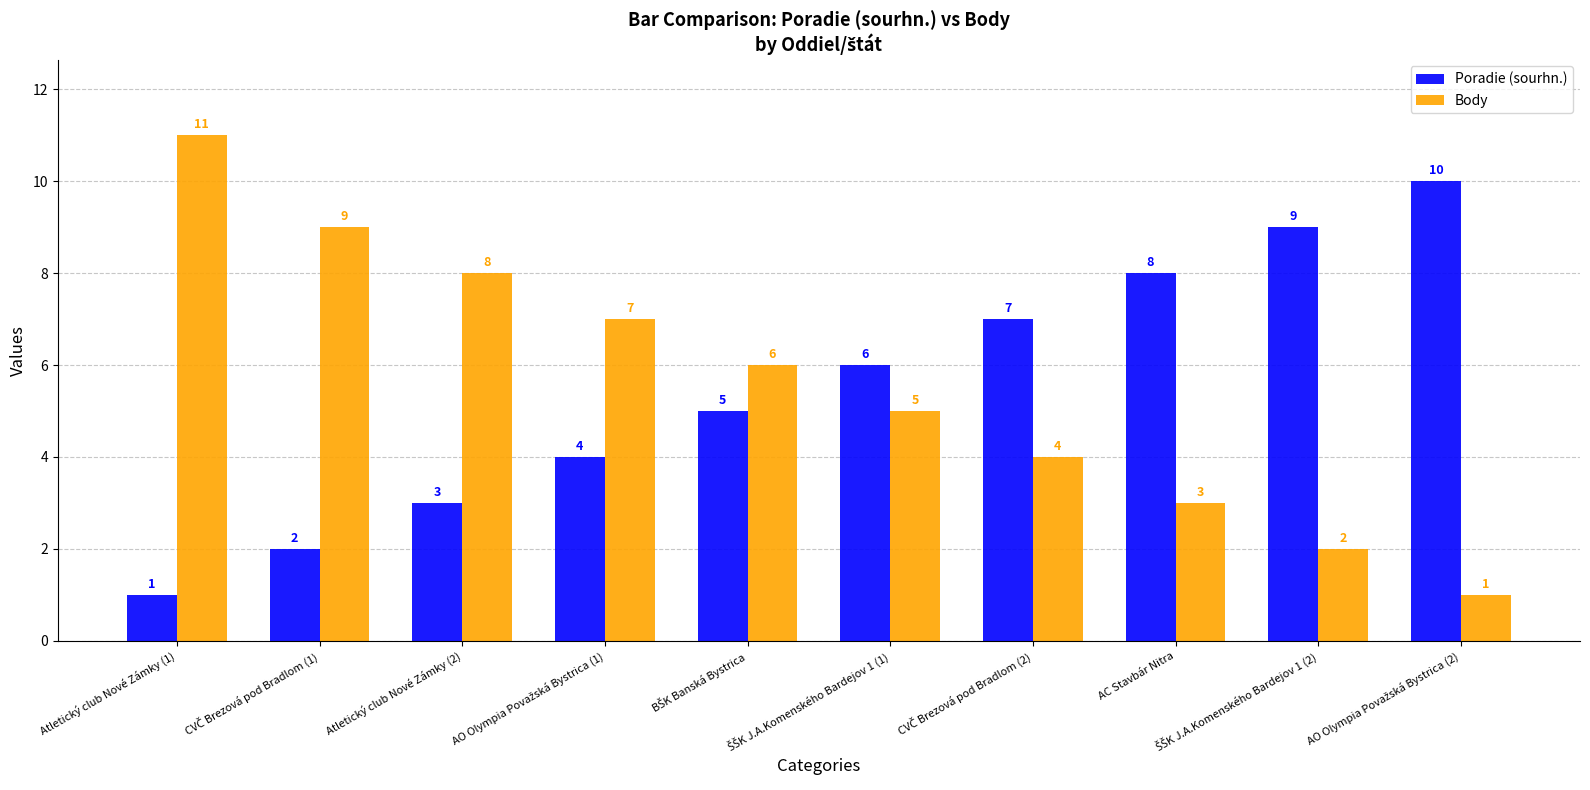

How many series are shown in this chart?

2